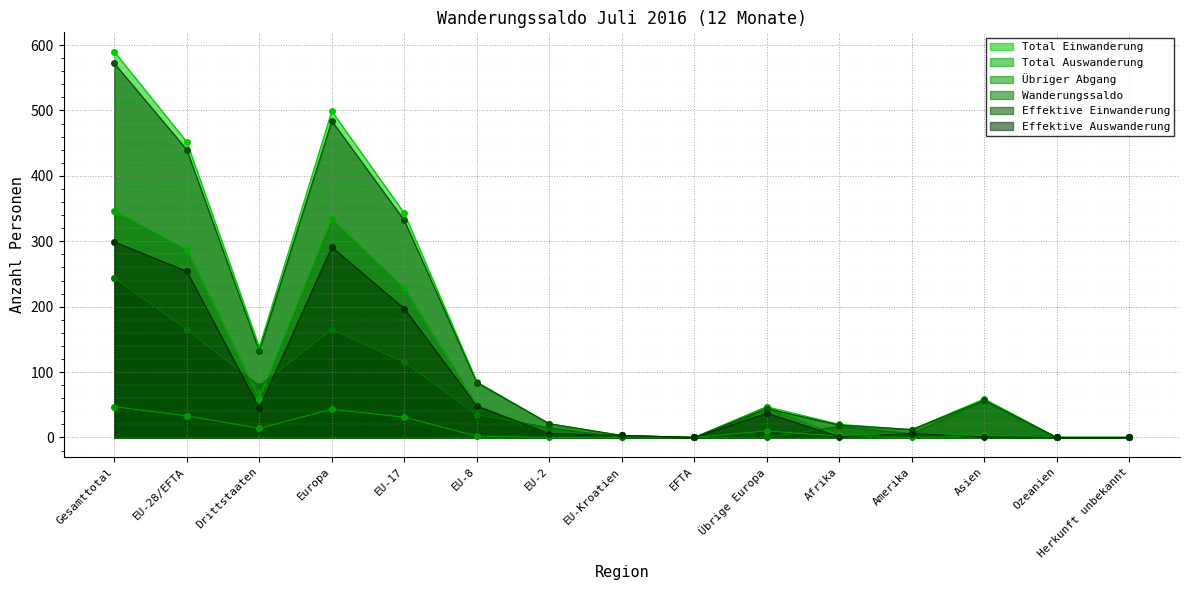

Which series has the widest spread of values?

Total Einwanderung